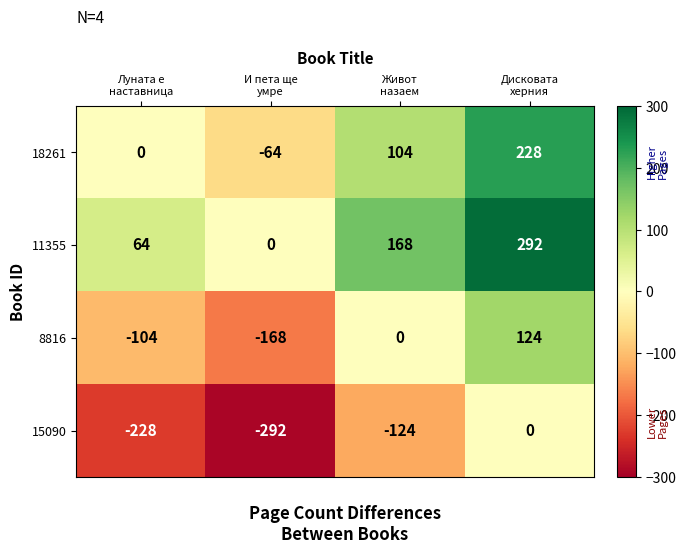

How many data points in 15090 are less than -124?

2